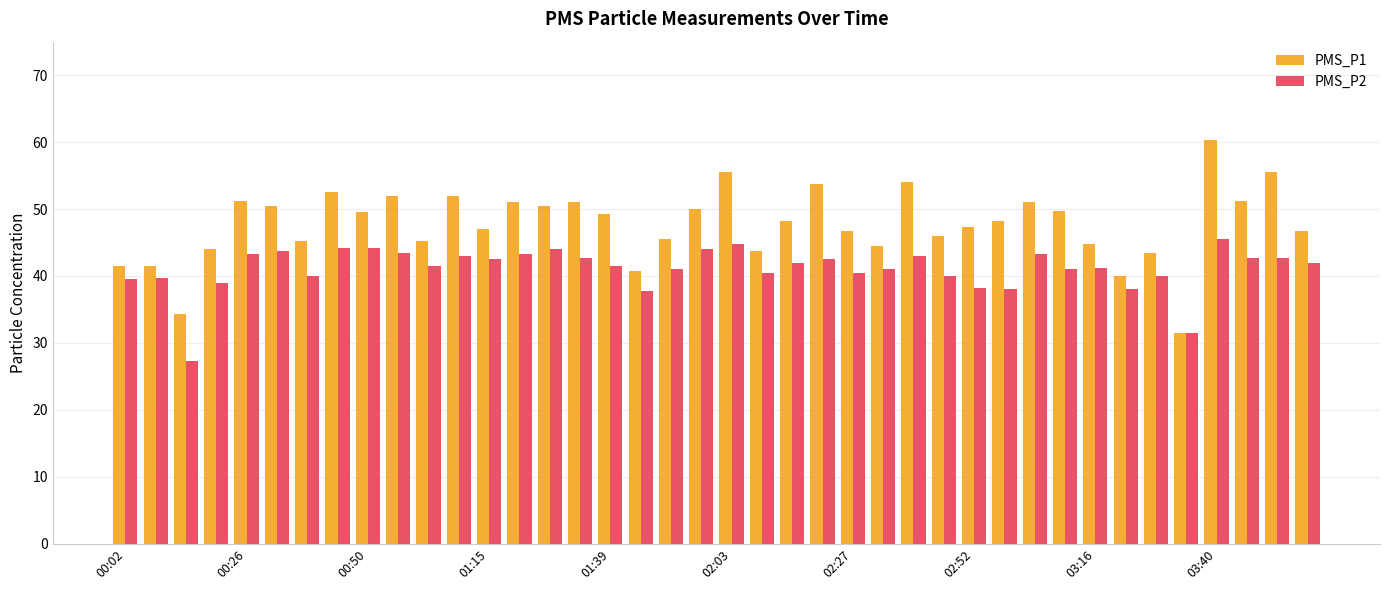

How many distinct data groups are displayed?

2